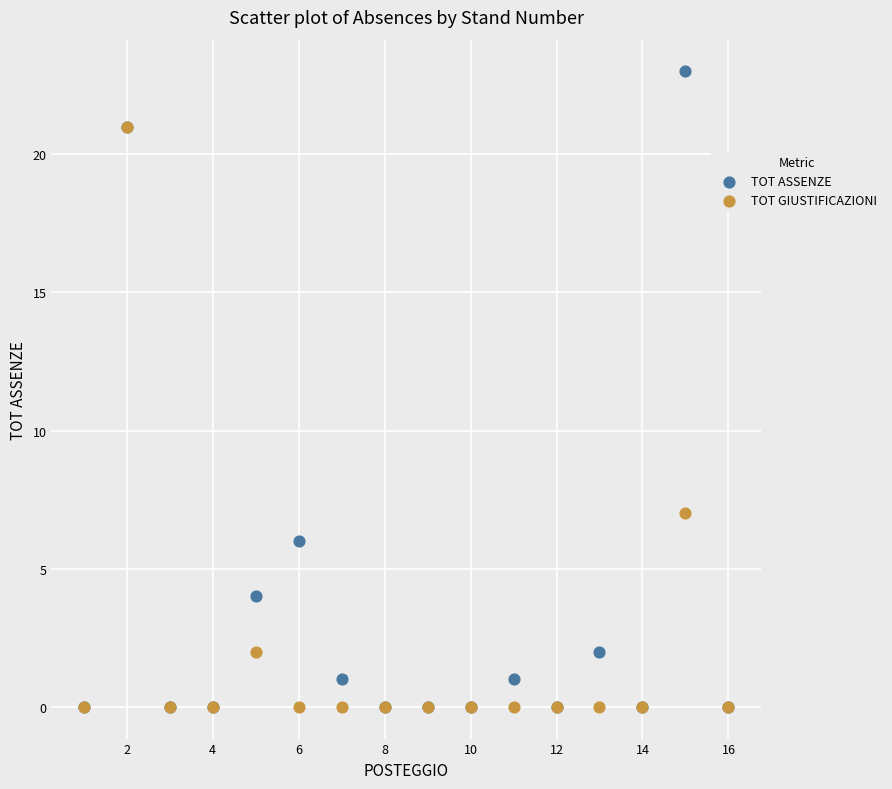

In the TOT ASSENZE series, what Y value is closest to 11?

6